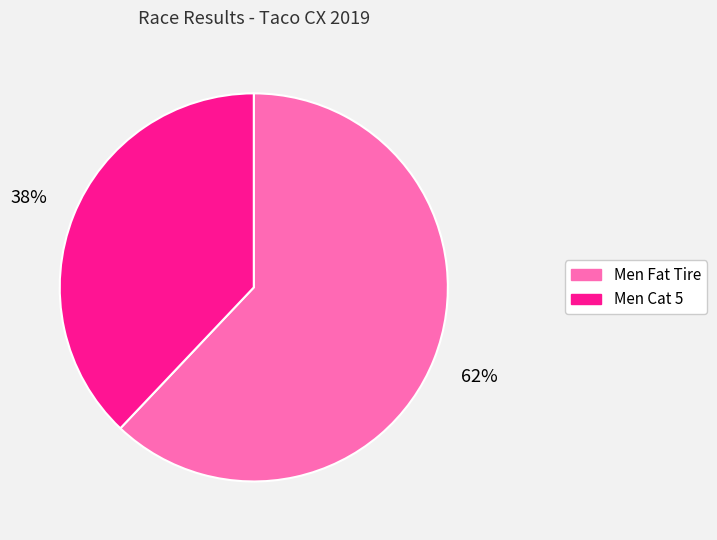

Is it true that Men Cat 5 is 38% of the pie?

True